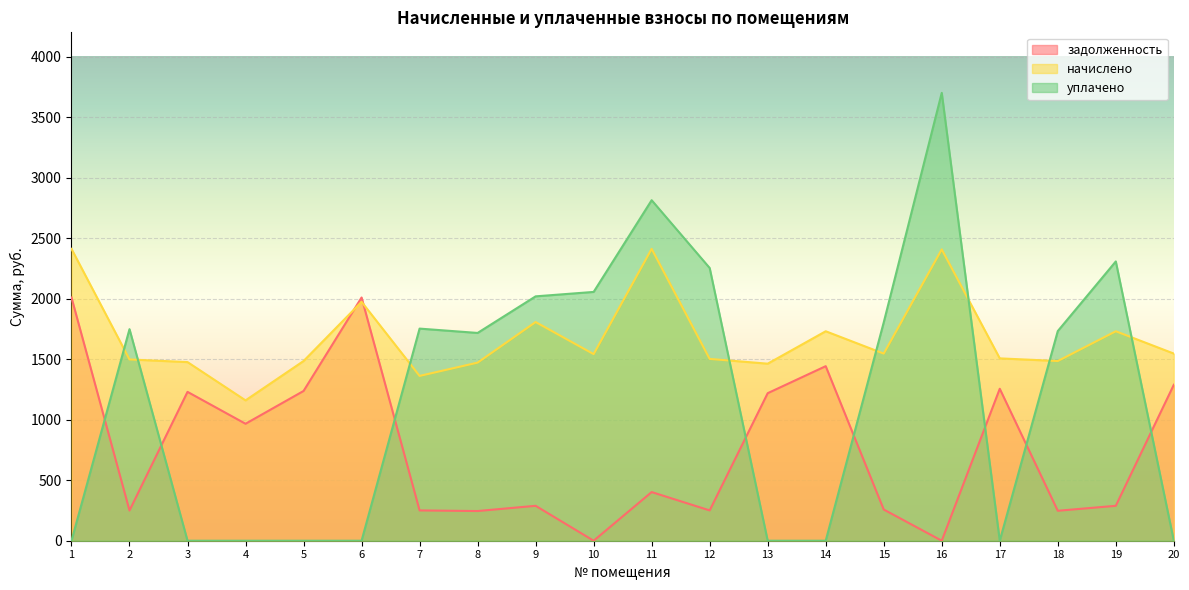

What is the value of the задолженность point at the 12th from the left?

250.3